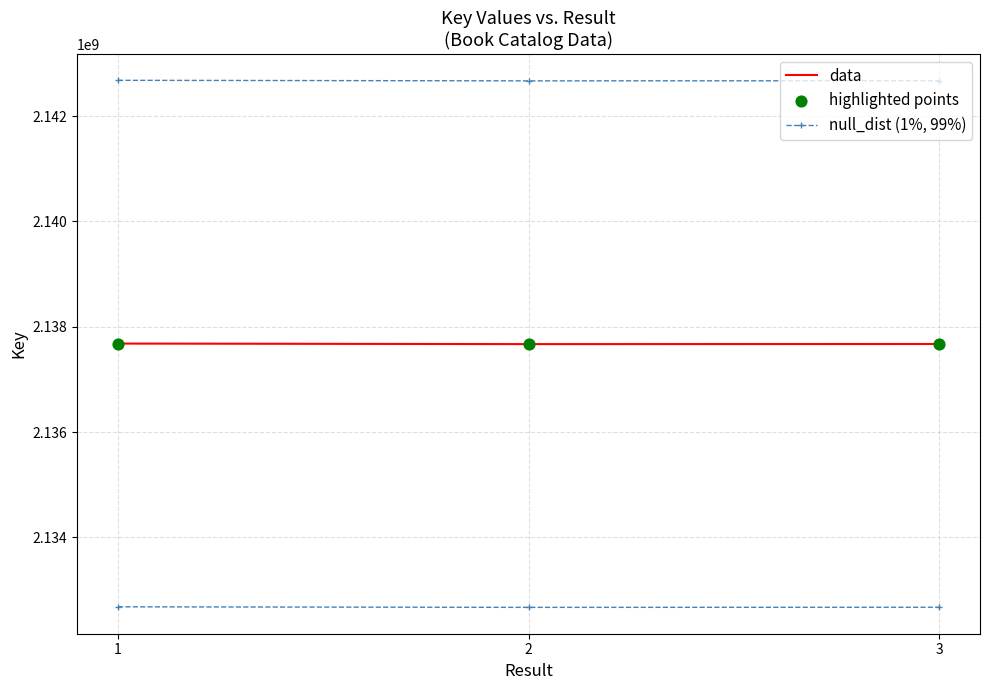

What is the total value across all series at 3?

6418018775